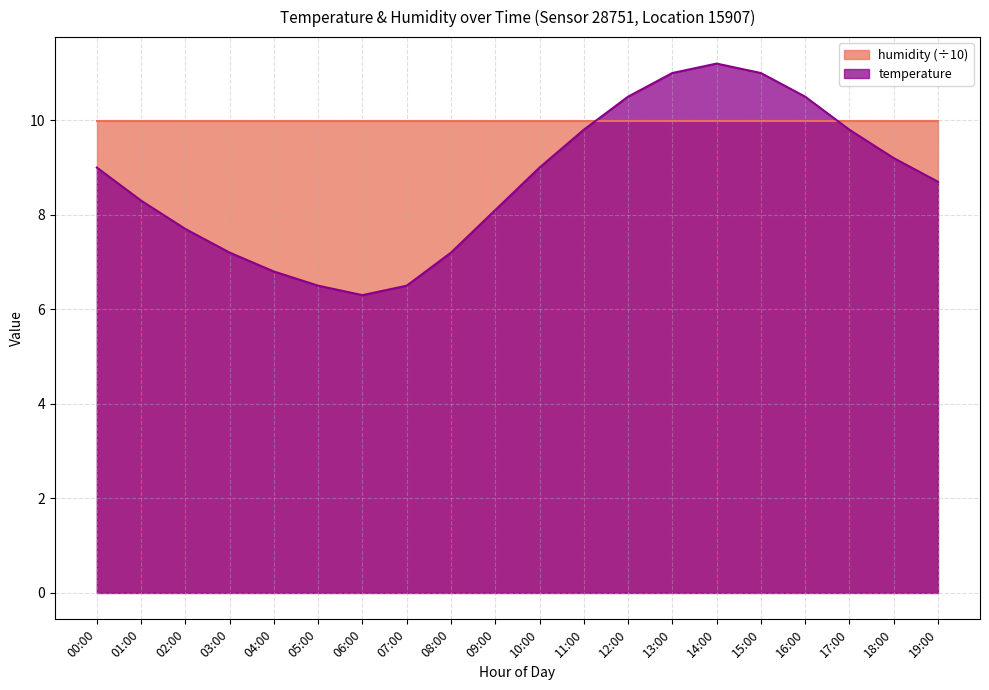

At which category does the data reach its first local peak?

14:00